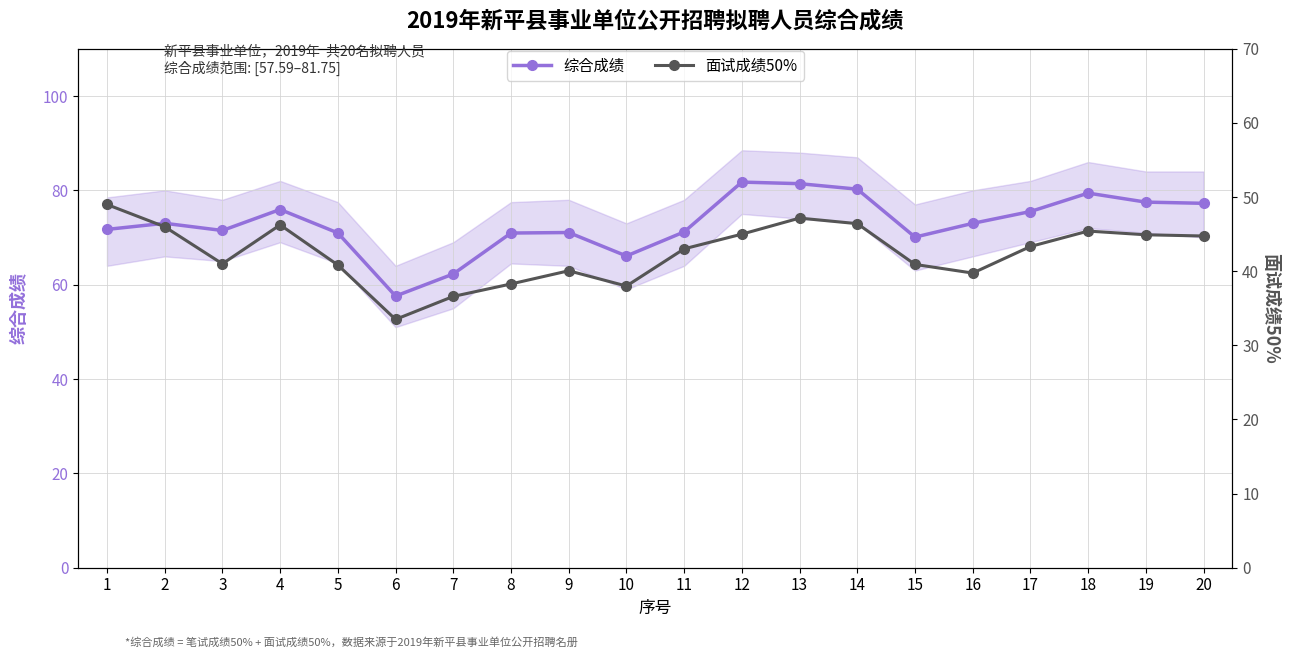

At which label does 面试成绩50% reach its peak?

1